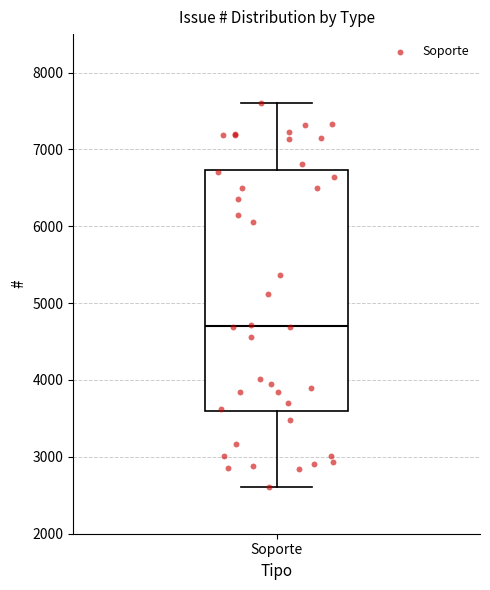

Read this box plot against the y-axis: the position of the median line, the range covered by the box, and the ends of both whiskers. The values are not printed on the chart, so give them approximately, as read against the axis.

median 4700, box 3600 to 6700, whiskers 2600 to 7600